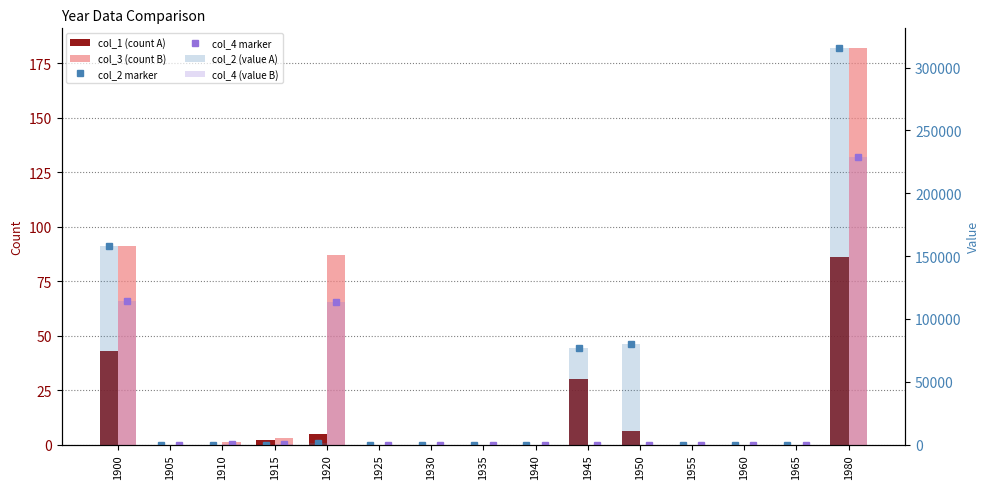

Reading right to left, transcribe all the data shown in this chart.

col_1 (count A): 86	0	0	0	6	30	0	0	0	0	5	2	0	0	43
col_3 (count B): 182	0	0	0	0	0	0	0	0	0	87	3	1	0	91
col_2 marker: 315406	0	0	0	79632	76580	0	0	0	0	1491	0	0	0	157703
col_4 marker: 228606	0	0	0	0	0	0	0	0	0	113671	271	361	0	114303
col_2 (value A): 315406	0	0	0	79632	76580	0	0	0	0	1491	0	0	0	157703
col_4 (value B): 228606	0	0	0	0	0	0	0	0	0	113671	271	361	0	114303